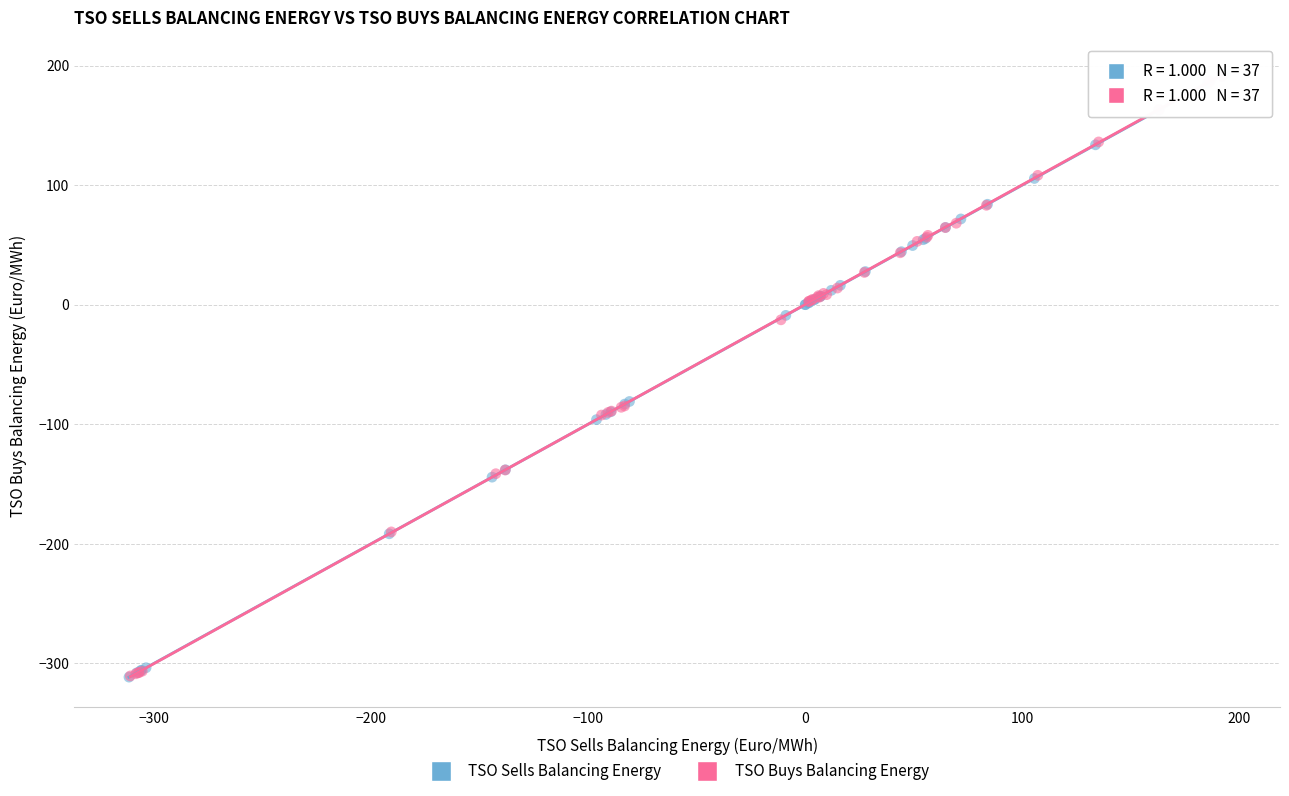

Which series has the widest spread of Y values?

TSO Sells Balancing Energy